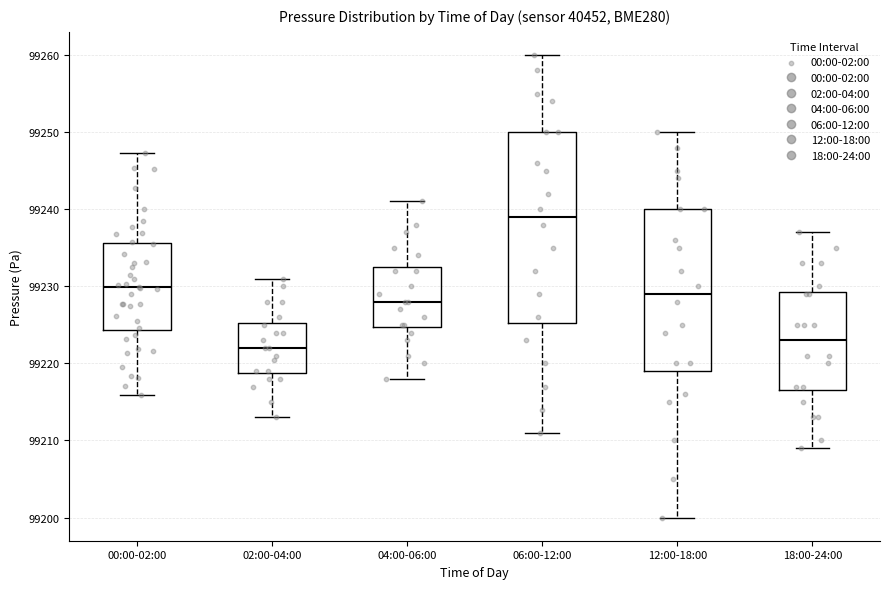

Reading left to right, read every box against the y-axis: the position of its median line, the range the box covers, and the ends of its whiskers. The values are not printed on the chart, so give them approximately, as read against the axis.

00:00-02:00: median 99230, box 99224 to 99236, whiskers 99216 to 99247
02:00-04:00: median 99222, box 99219 to 99225, whiskers 99213 to 99231
04:00-06:00: median 99228, box 99225 to 99233, whiskers 99218 to 99241
06:00-12:00: median 99239, box 99225 to 99250, whiskers 99211 to 99260
12:00-18:00: median 99229, box 99219 to 99240, whiskers 99200 to 99250
18:00-24:00: median 99223, box 99217 to 99229, whiskers 99209 to 99237